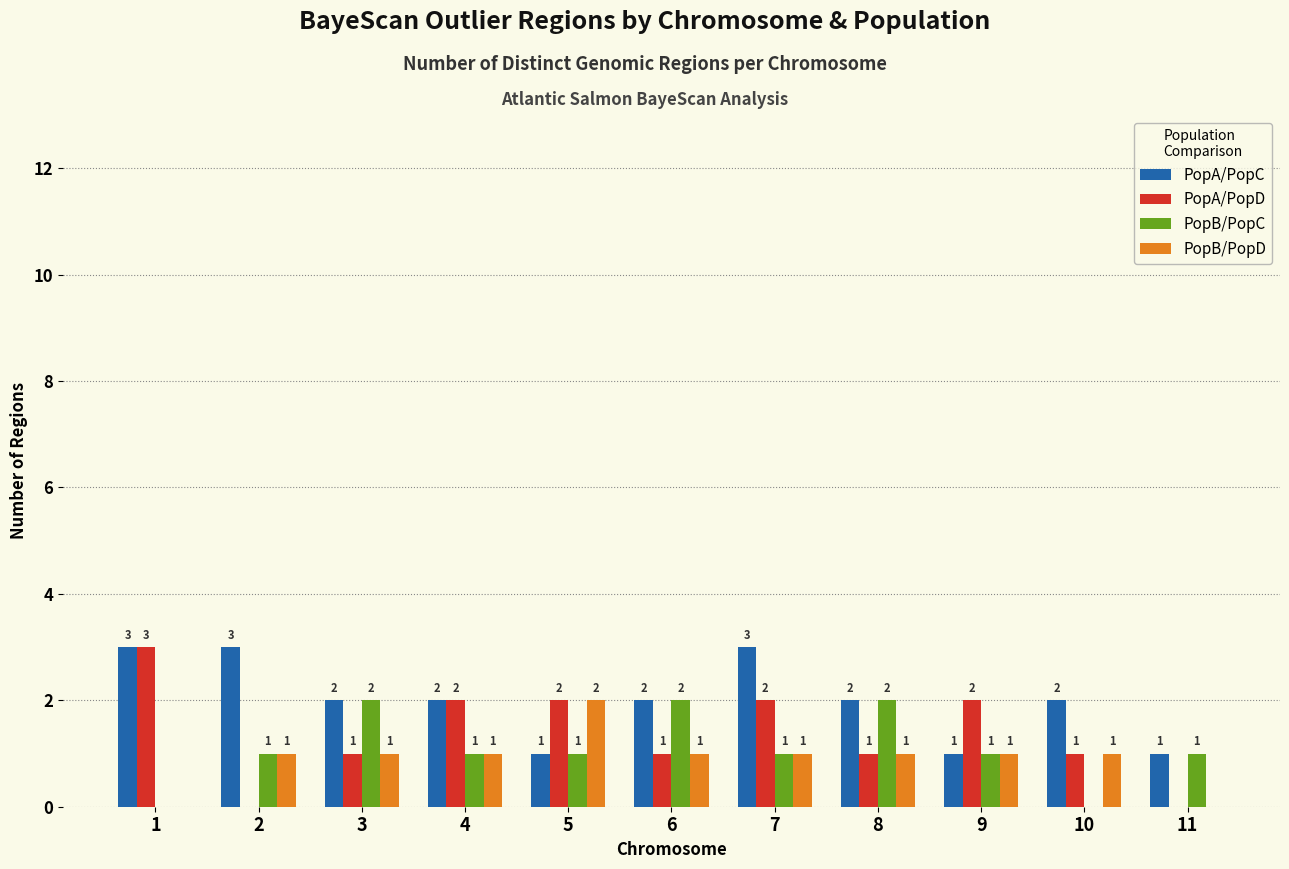

Reading left to right, what are all the values shown in this chart?

PopA/PopC: 3	3	2	2	1	2	3	2	1	2	1
PopA/PopD: 3	0	1	2	2	1	2	1	2	1	0
PopB/PopC: 0	1	2	1	1	2	1	2	1	0	1
PopB/PopD: 0	1	1	1	2	1	1	1	1	1	0